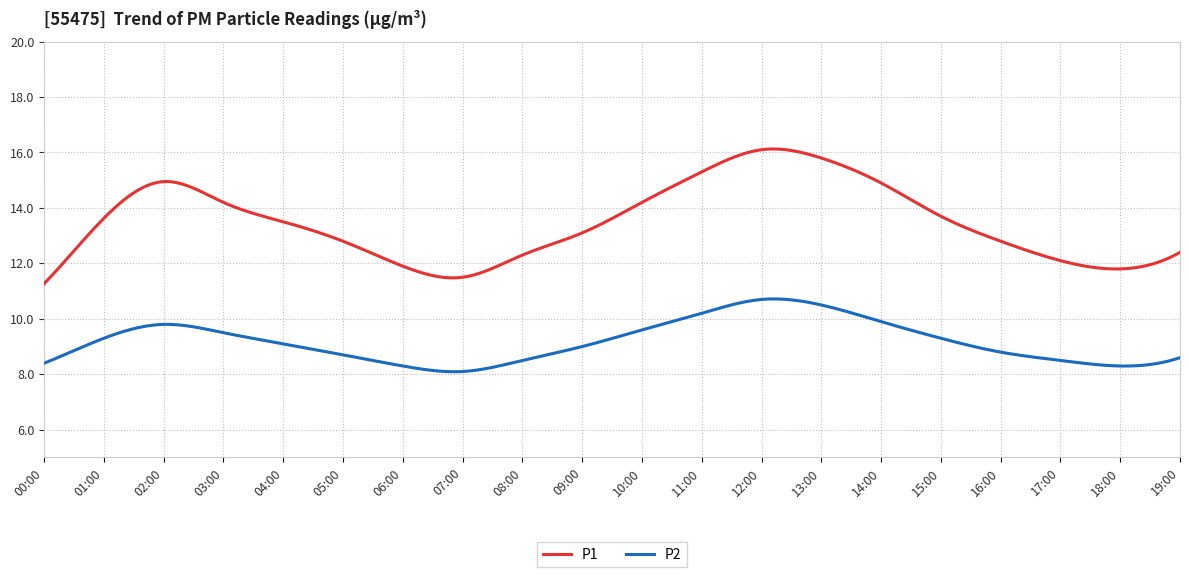

True or false: P1 and P2 intersect in this chart.

False